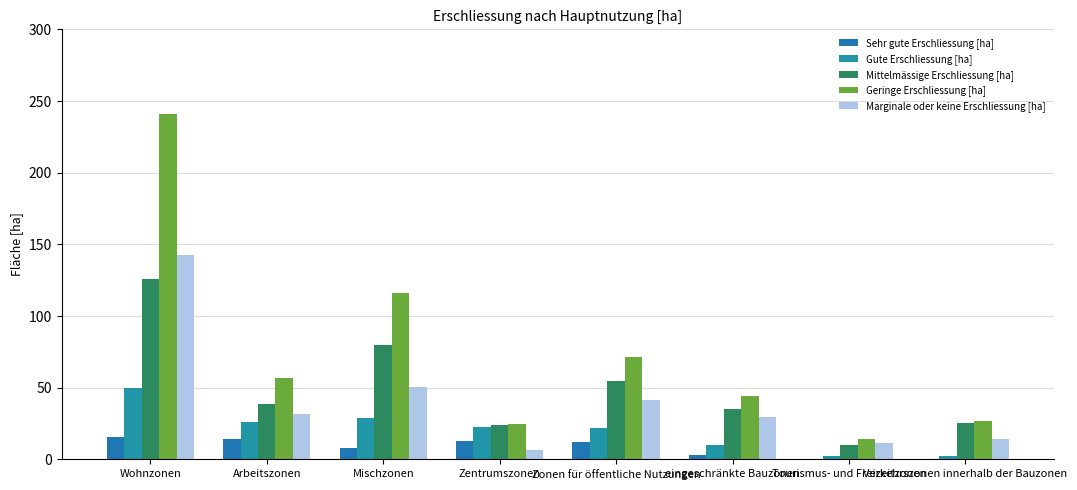

Where does the Sehr gute Erschliessung [ha] series first go above 11?

Wohnzonen